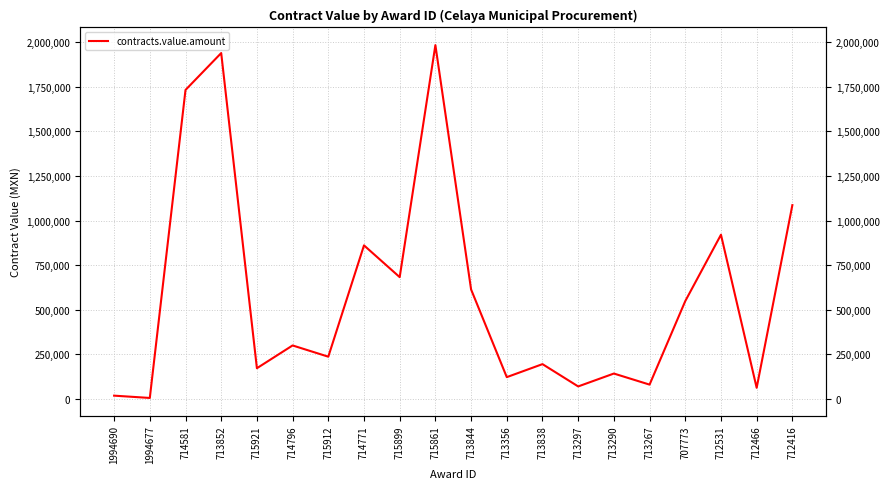

What is the minimum value shown in the chart?

5762.6